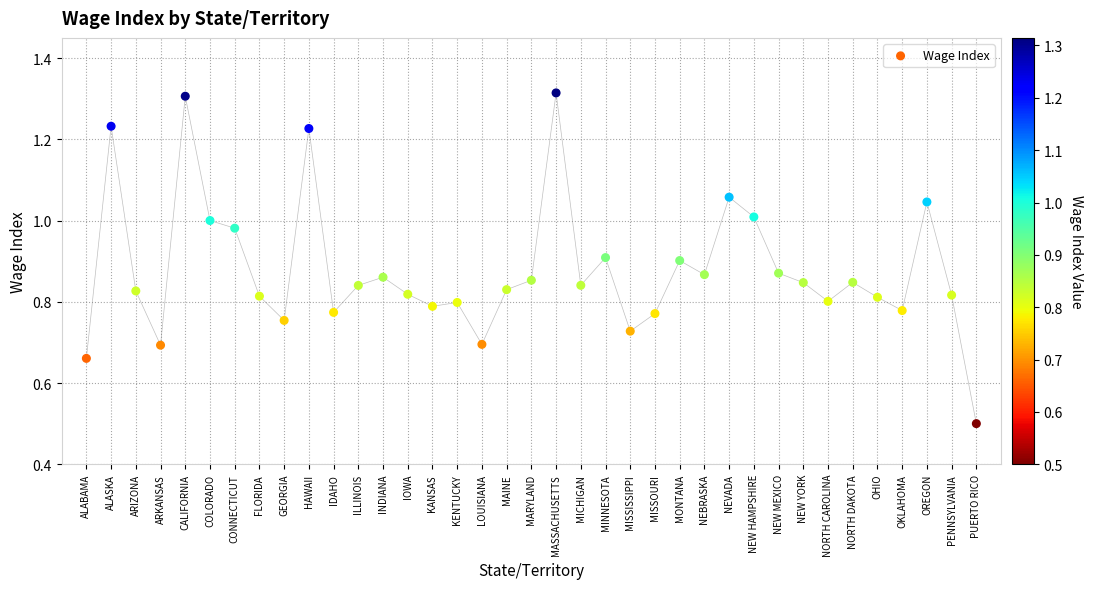

What Y value in the scatter plot is closest to 0?

0.5